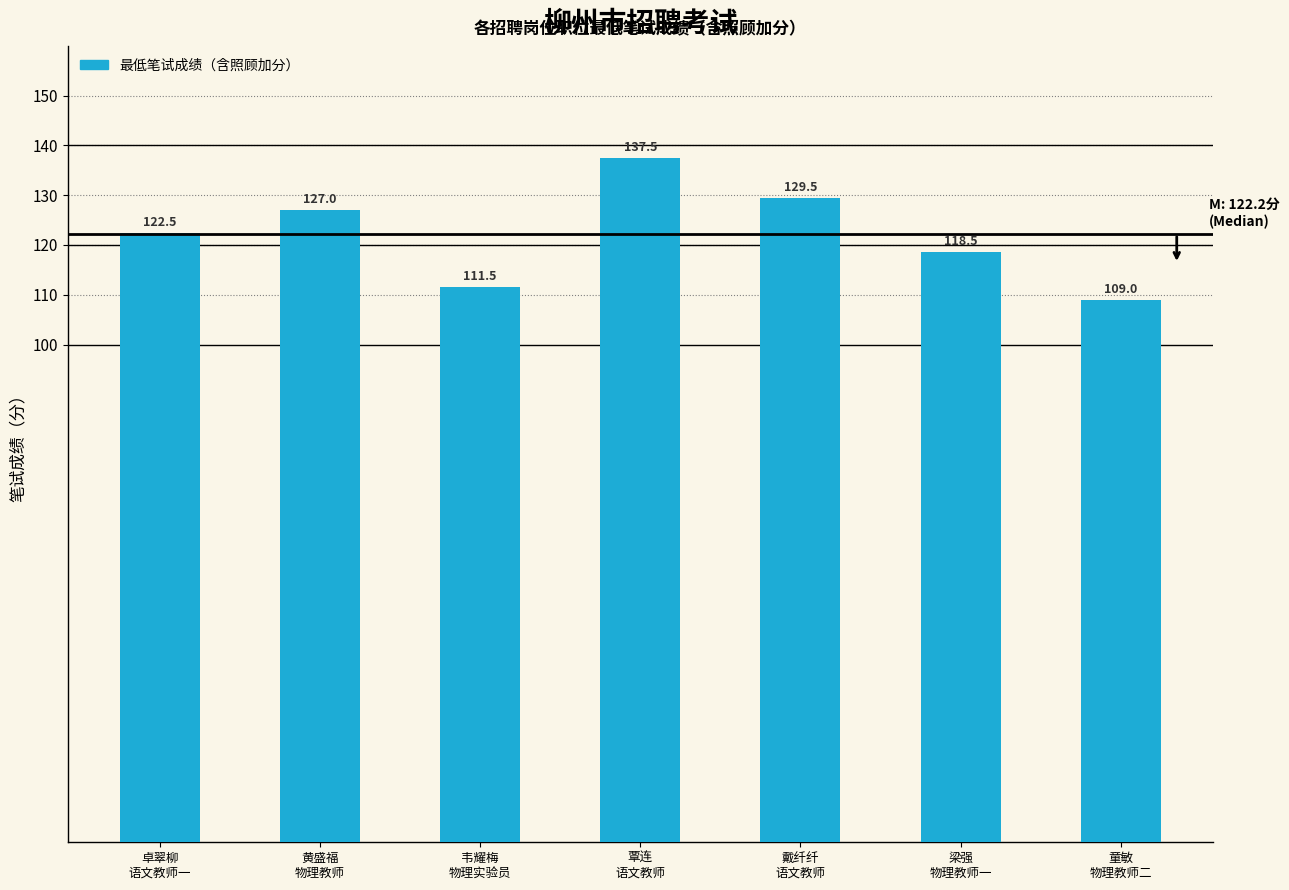

Which category has the highest value across all series?

覃连
语文教师